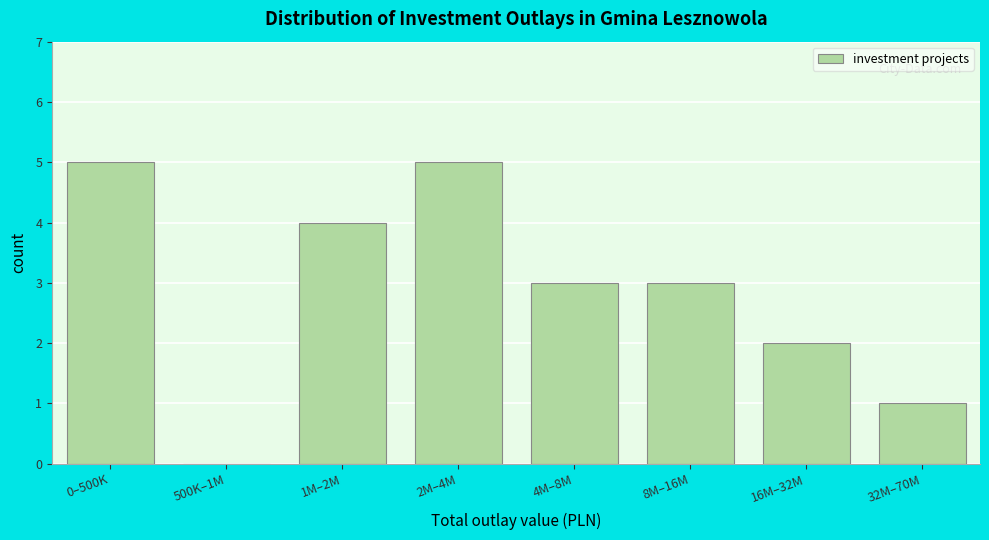

Reading left to right, extract all data points from this chart.

0–500K=5	500K–1M=0	1M–2M=4	2M–4M=5	4M–8M=3	8M–16M=3	16M–32M=2	32M–70M=1